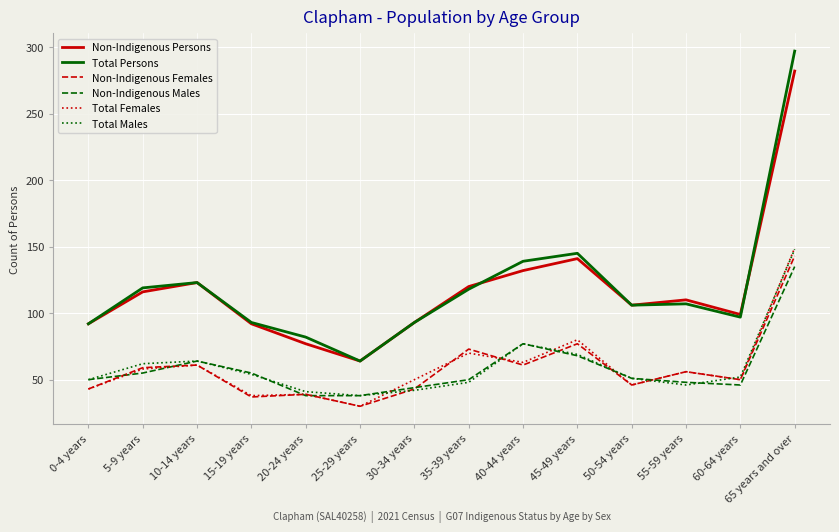

How many lines are shown in the chart?

6